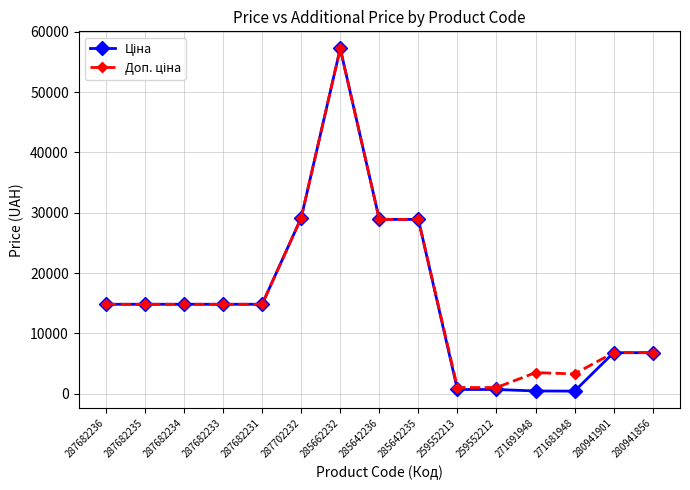

What is the greatest value displayed?

57258.0